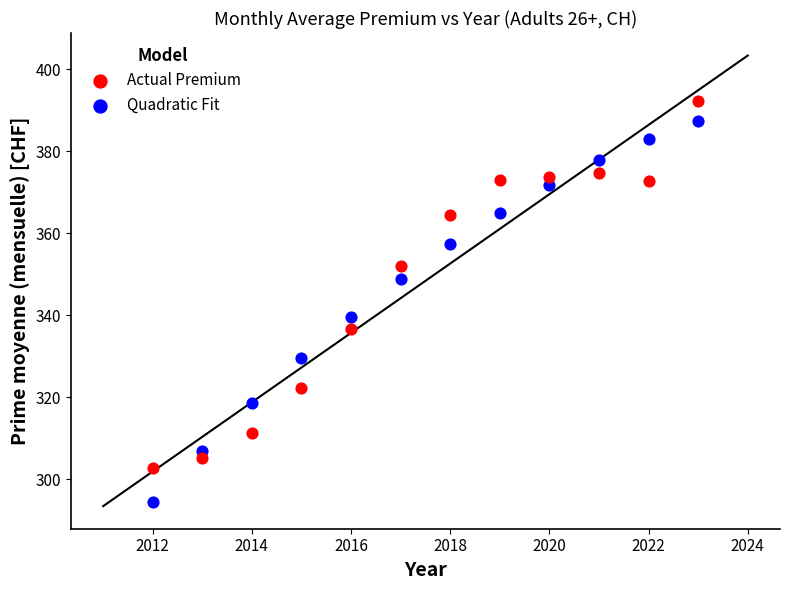

Which series reaches the maximum Y coordinate?

Actual Premium